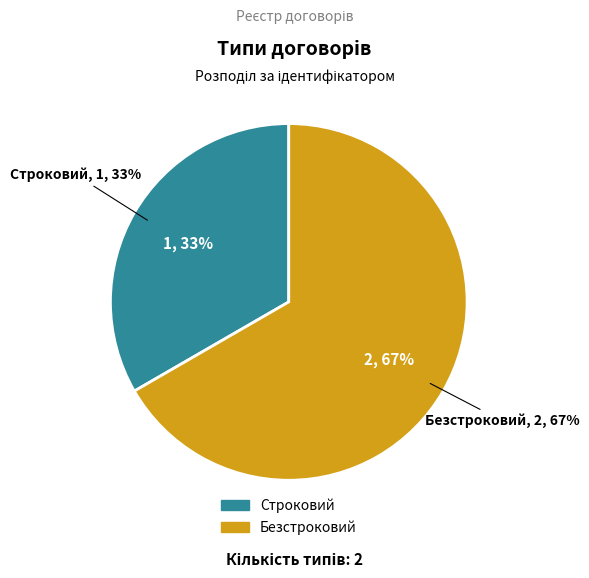

Count the number of slices in the pie.

2